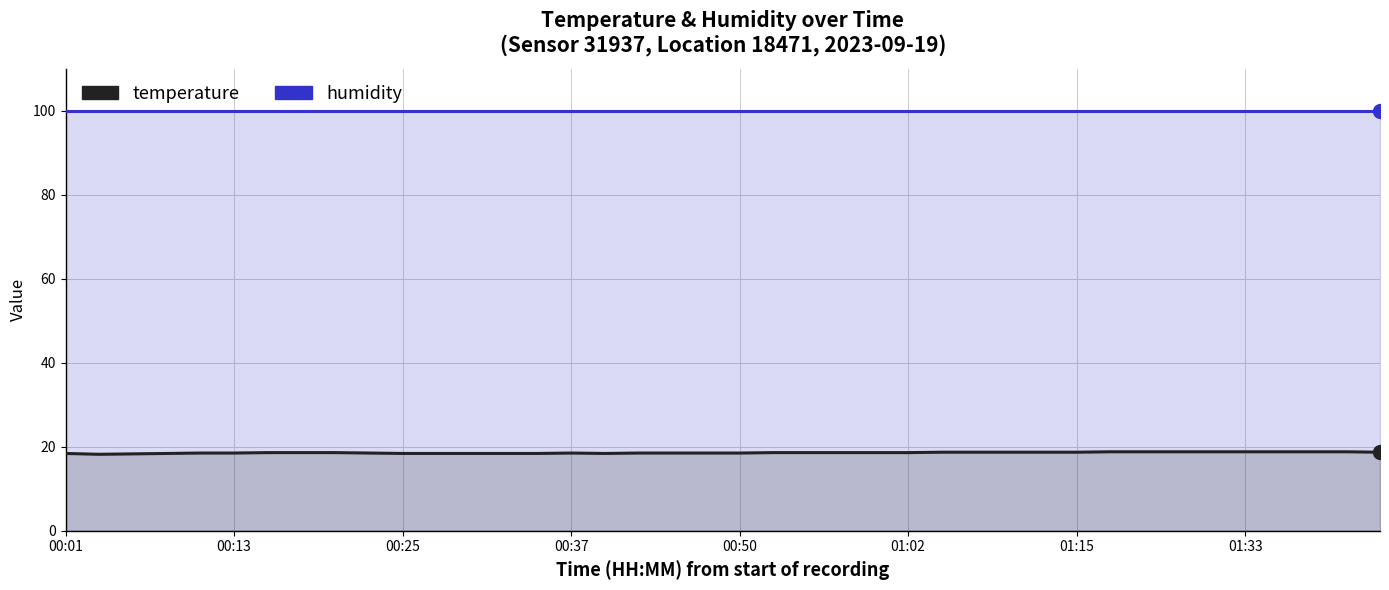

Which series contains the highest Y value?

humidity